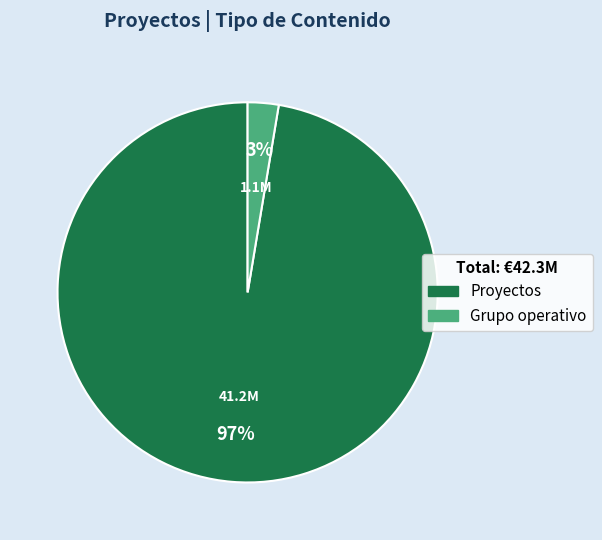

Which has a higher value, Proyectos or Grupo operativo?

Proyectos